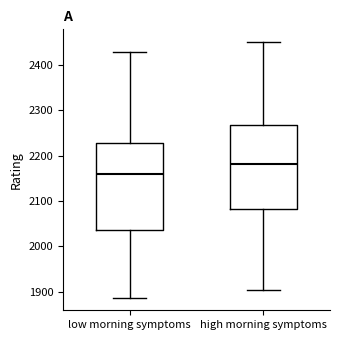

Which box has the lowest median line?

low morning symptoms